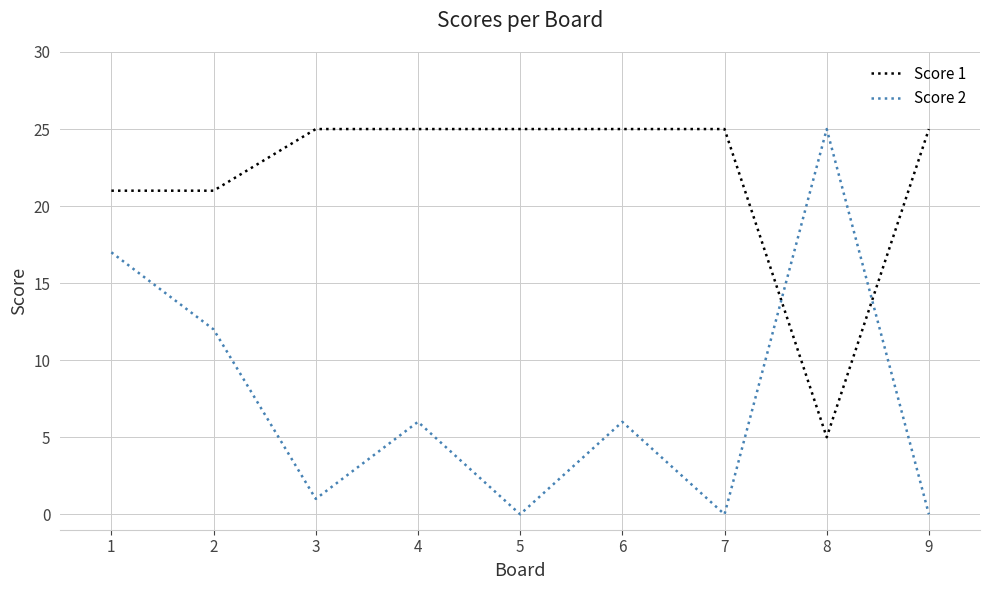

True or false: Score 2 has more than 0 interior local peaks.

True